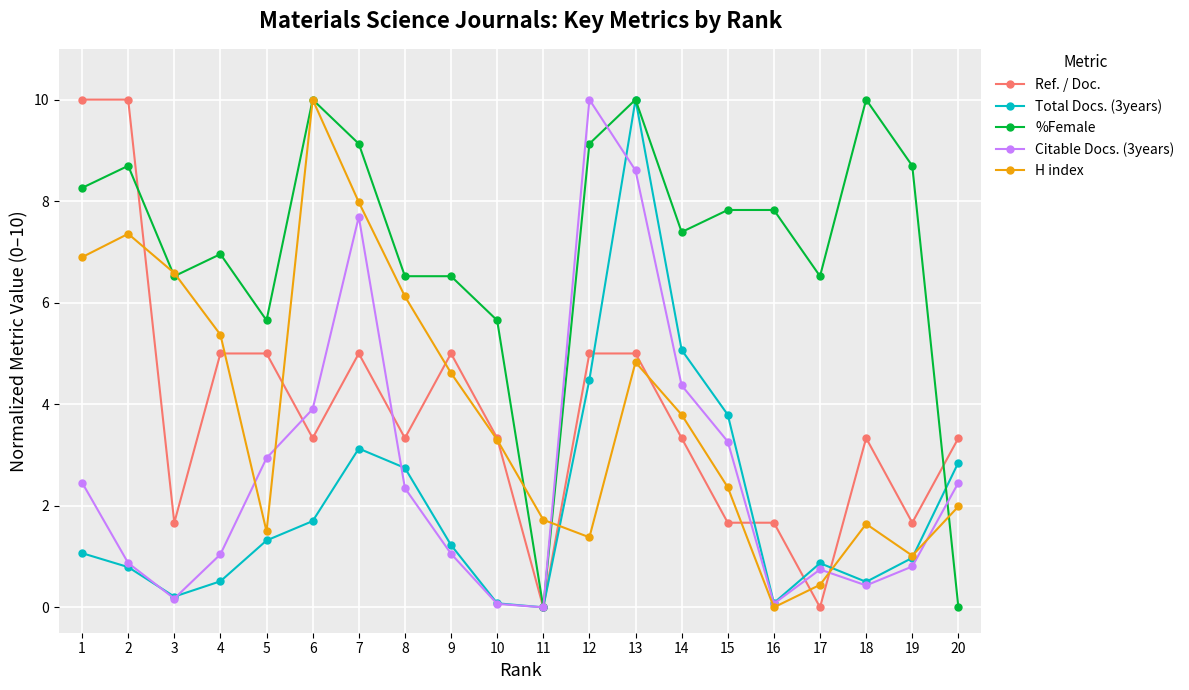

What is the value of the Total Docs. (3years) point at the 1st from the left?

1.1